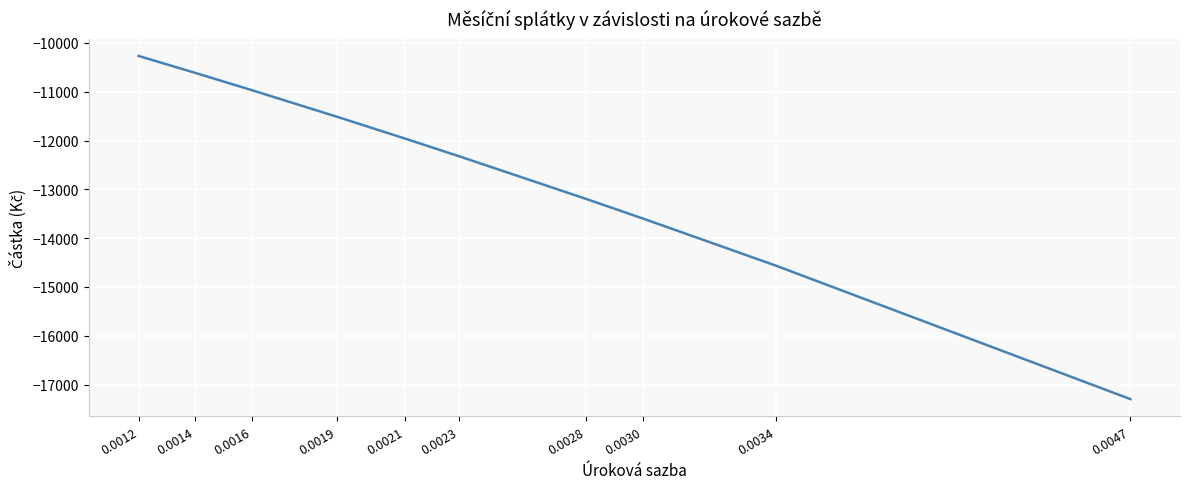

What is the change in value from 0.0021 to 0.0028?

-1238.2